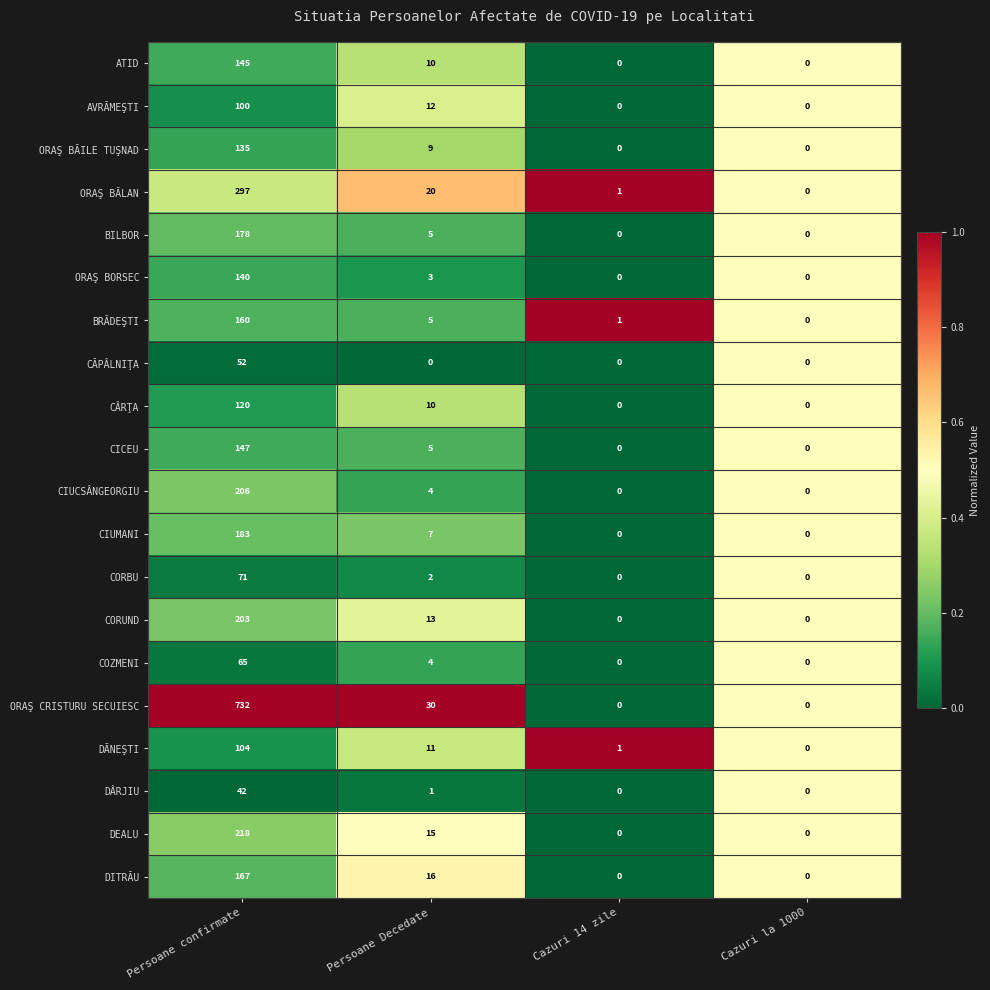

Between Persoane Decedate and Cazuri 14 zile, which series saw the biggest shift?

ORAŞ CRISTURU SECUIESC